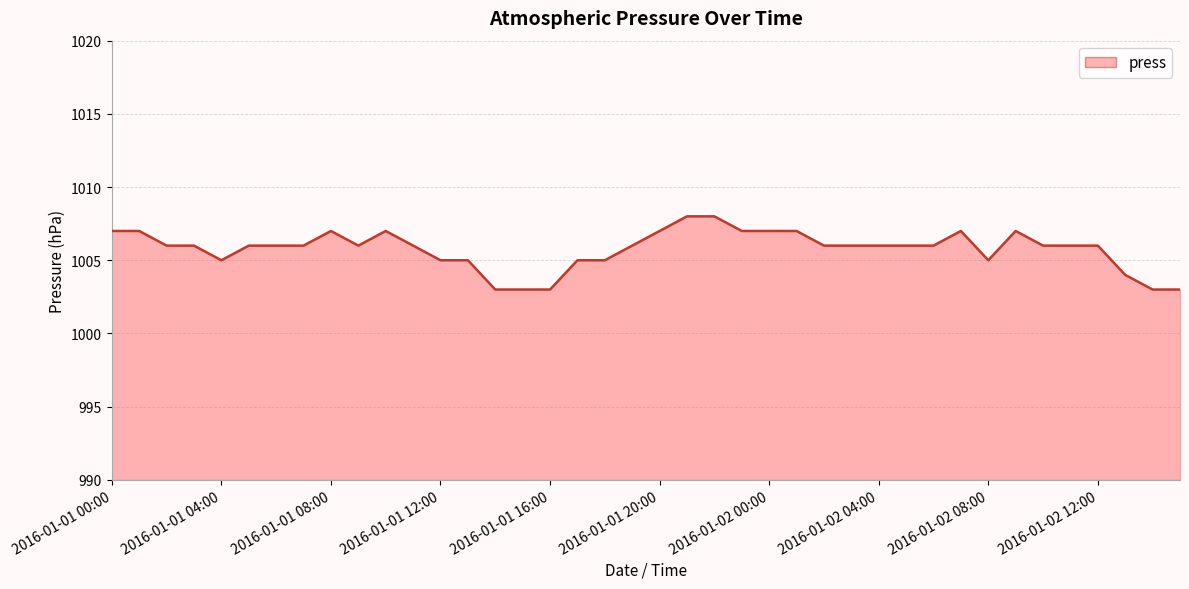

How many categories are shown in the chart?

40